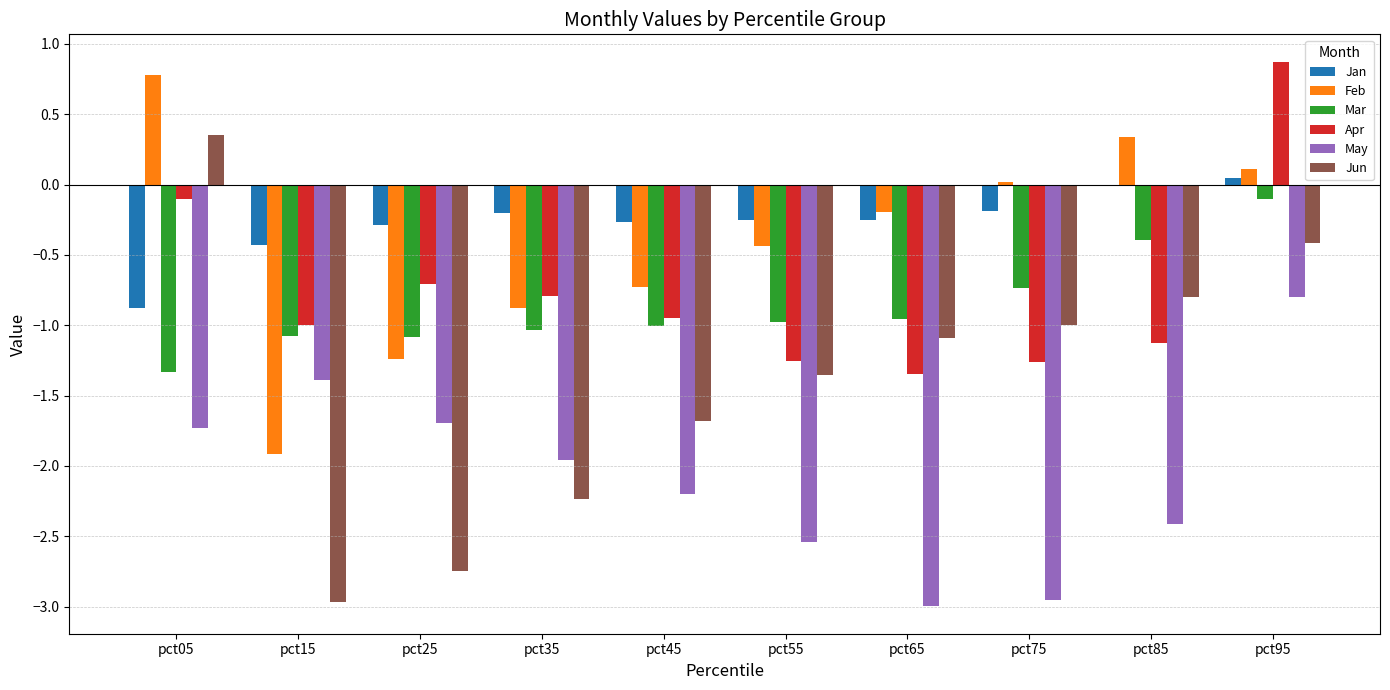

Which series has the largest total across all categories?

Jan